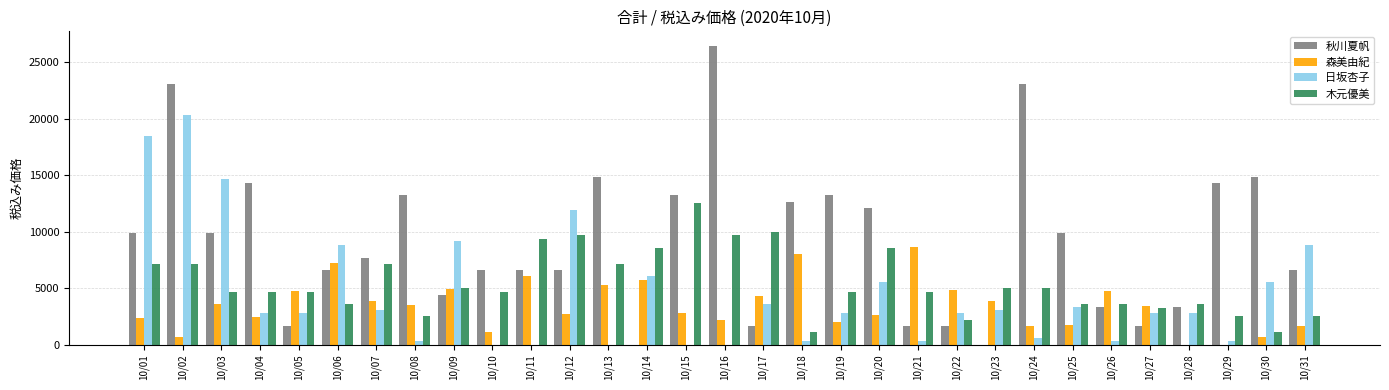

At which label is 日坂杏子 closest to 10175?

10/09